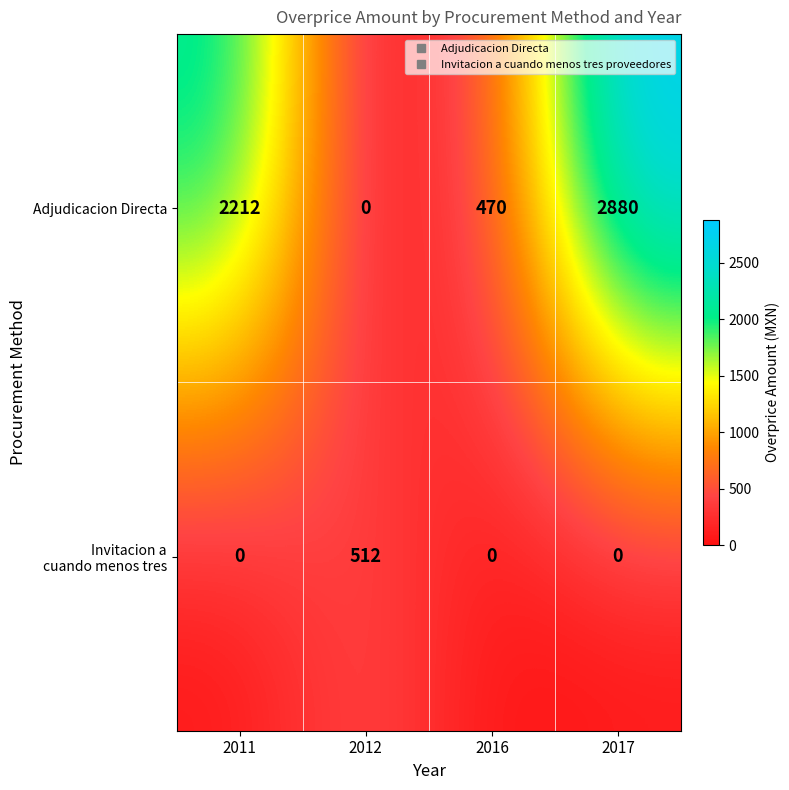

At how many categories does at least one series exceed 2407?

1